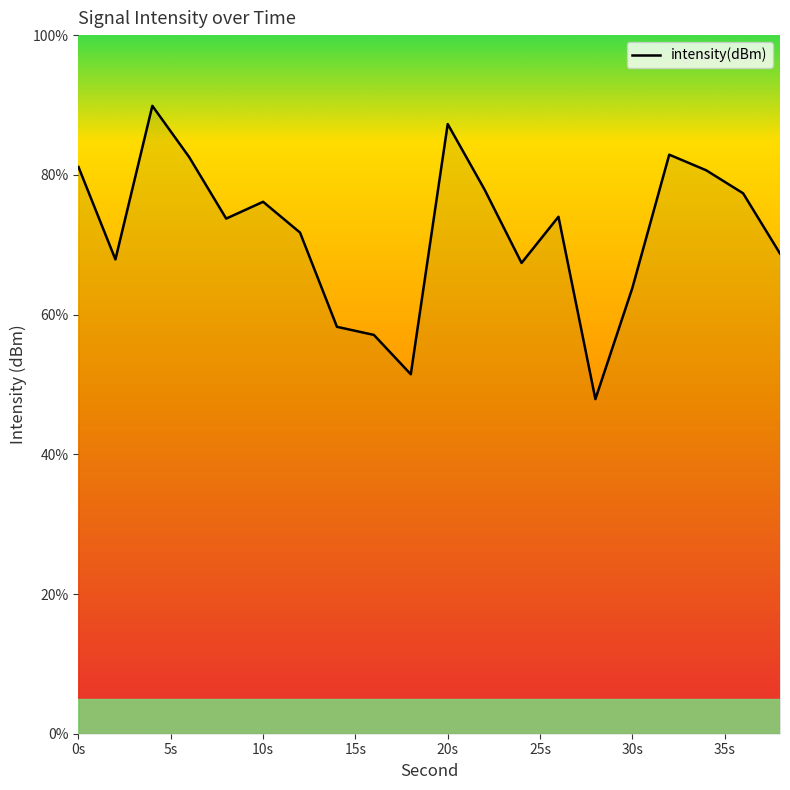

What is the minimum value shown in the chart?

47.9